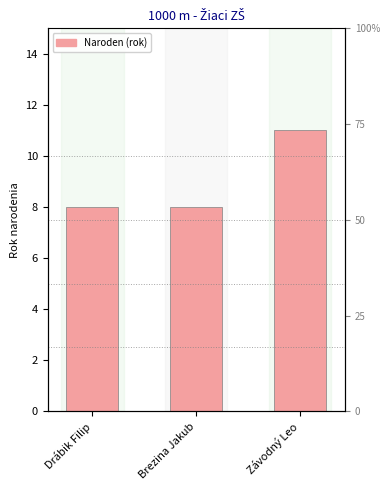

At which label is the value closest to 9?

Drábik Filip